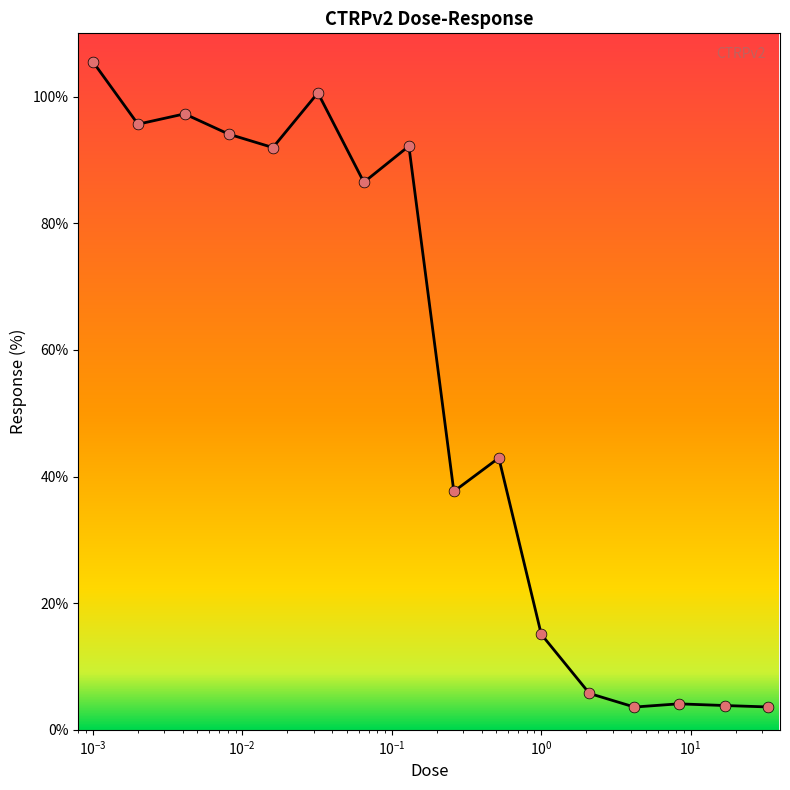

What is the greatest value displayed?

105.5